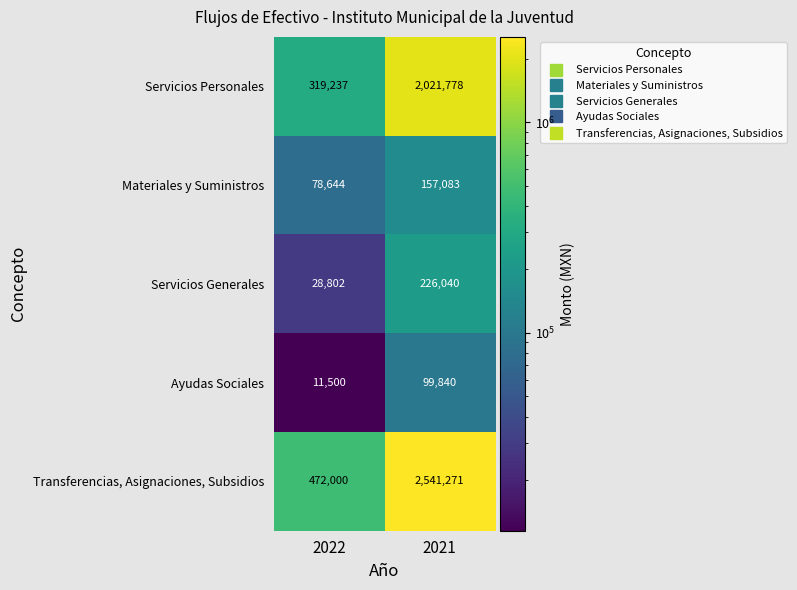

What is the smallest value displayed?

11500